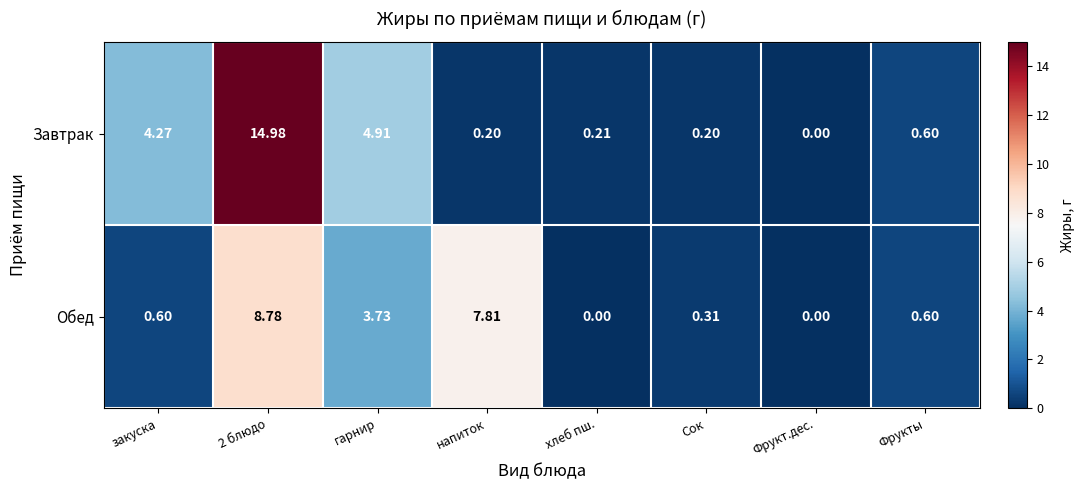

Which series has the largest total across all categories?

Завтрак